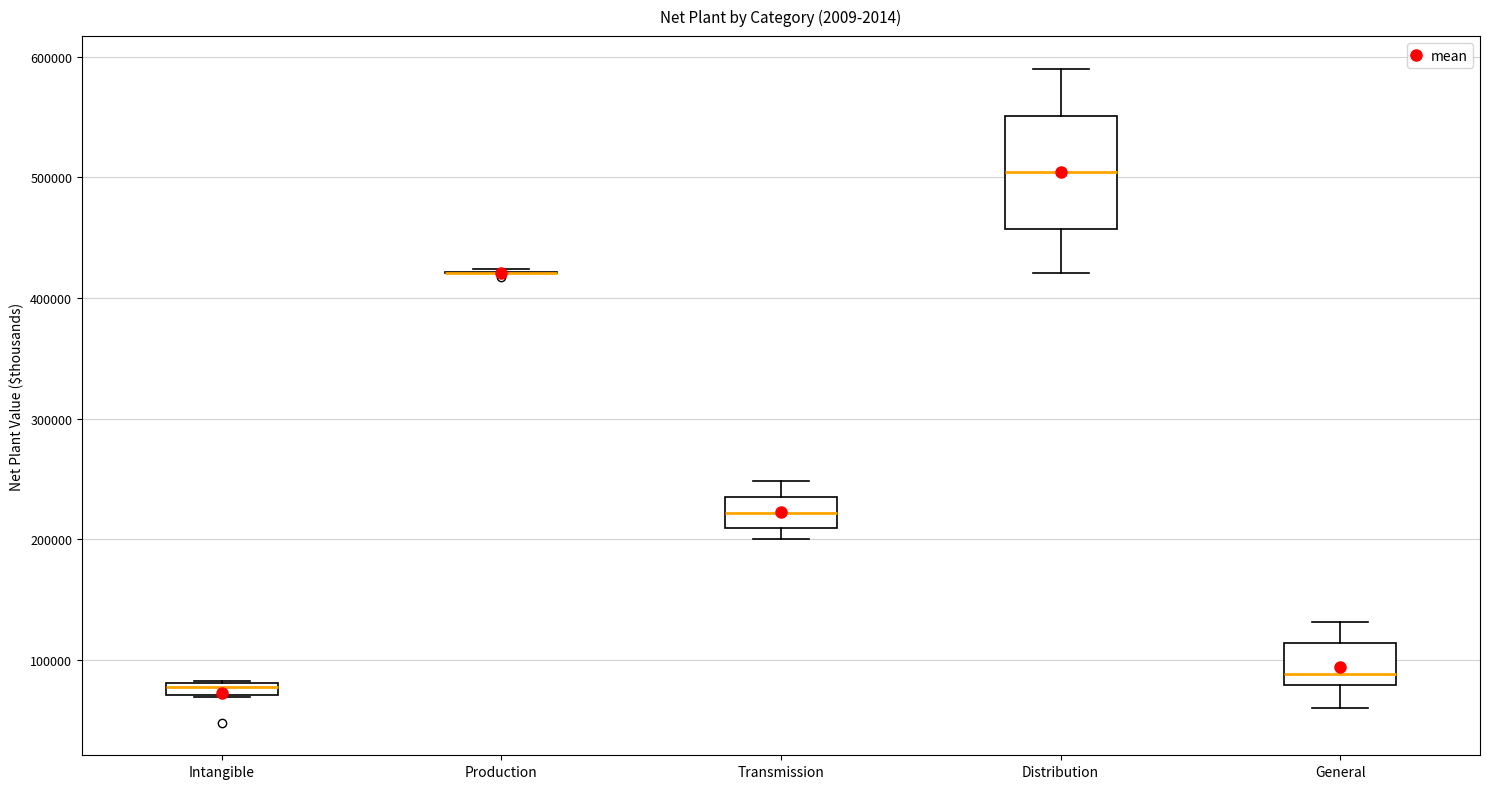

Which box is the tallest, from its lower edge to its upper edge?

Distribution